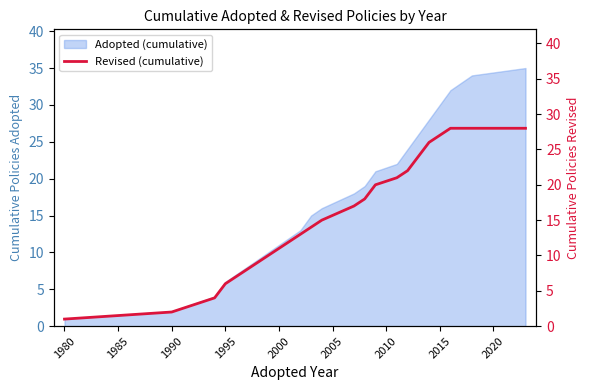

True or false: the data shows 10 at 16.

False